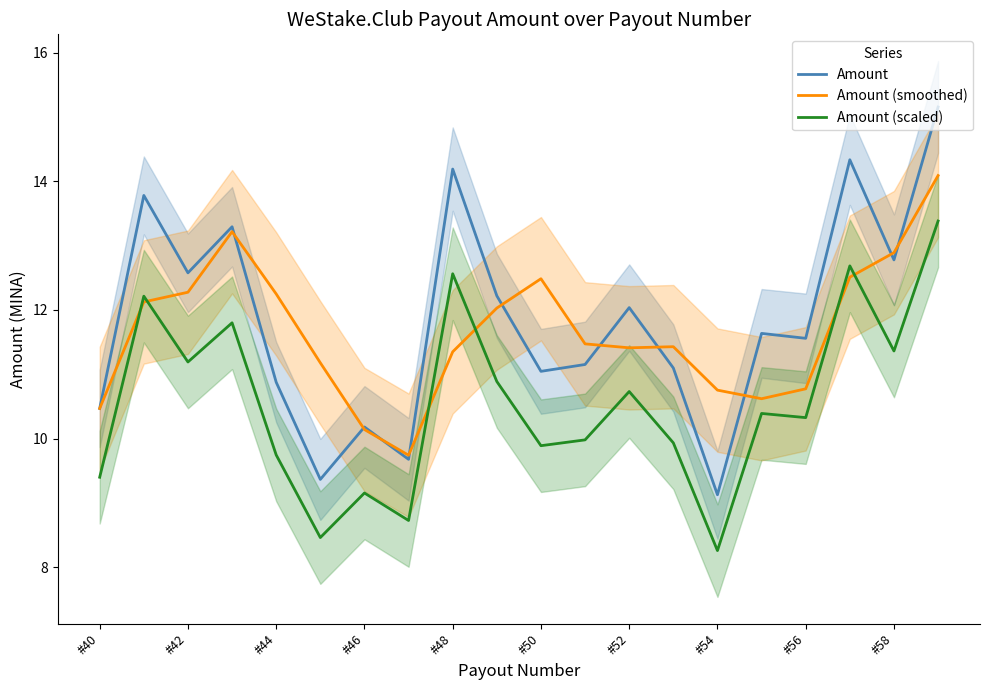

What is the maximum value for Amount?

15.2